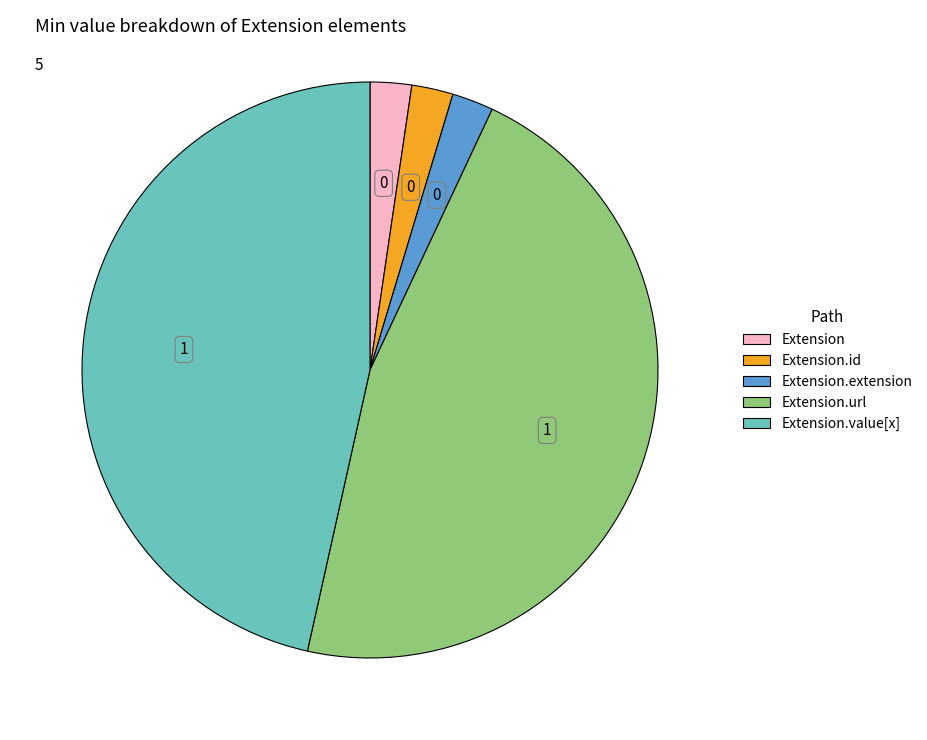

Does any single category account for the majority?

No